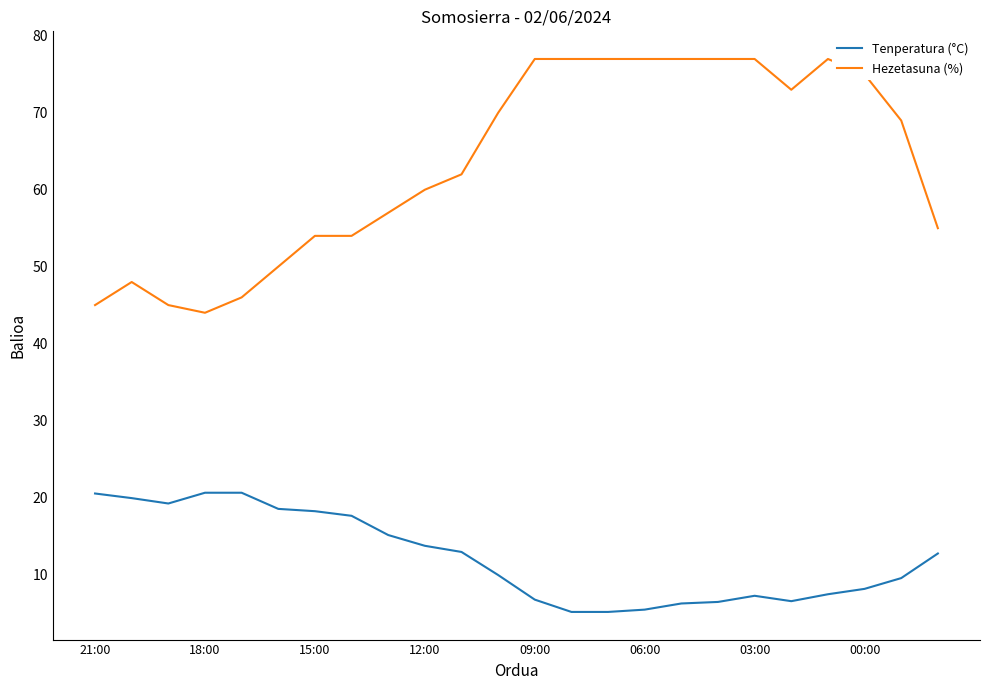

Which series has the largest total across all categories?

Hezetasuna (%)